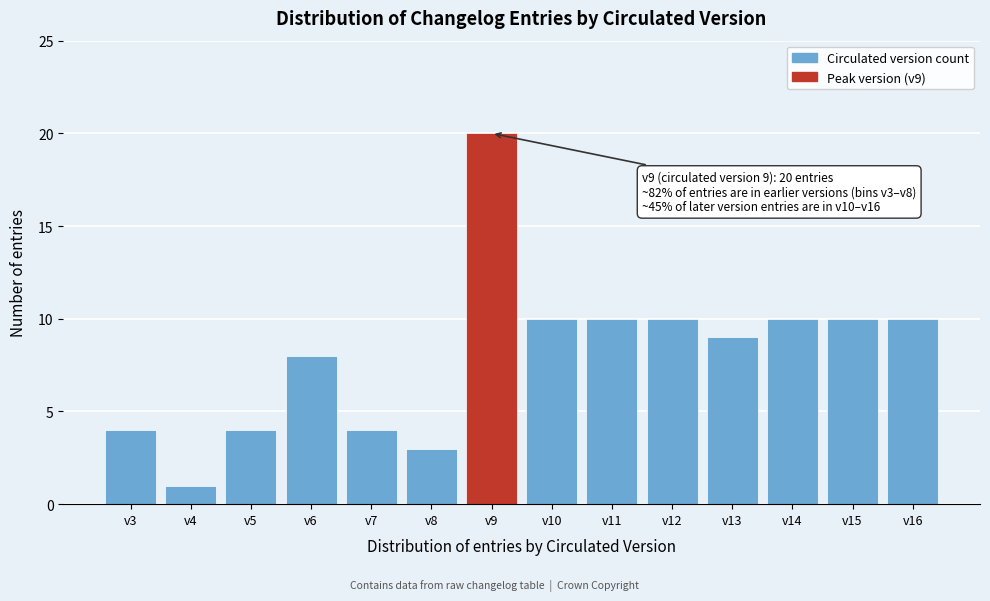

Reading left to right, what are all the values shown in this chart?

v3=4	v4=1	v5=4	v6=8	v7=4	v8=3	v9=20	v10=10	v11=10	v12=10	v13=9	v14=10	v15=10	v16=10